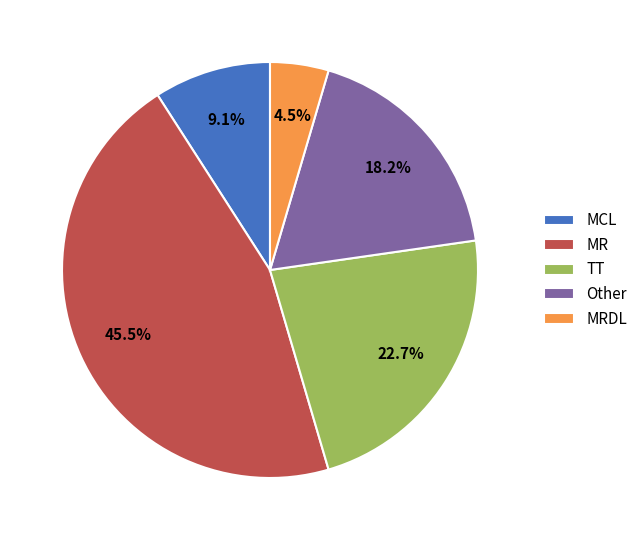

Between MCL and MRDL, which is larger?

MCL